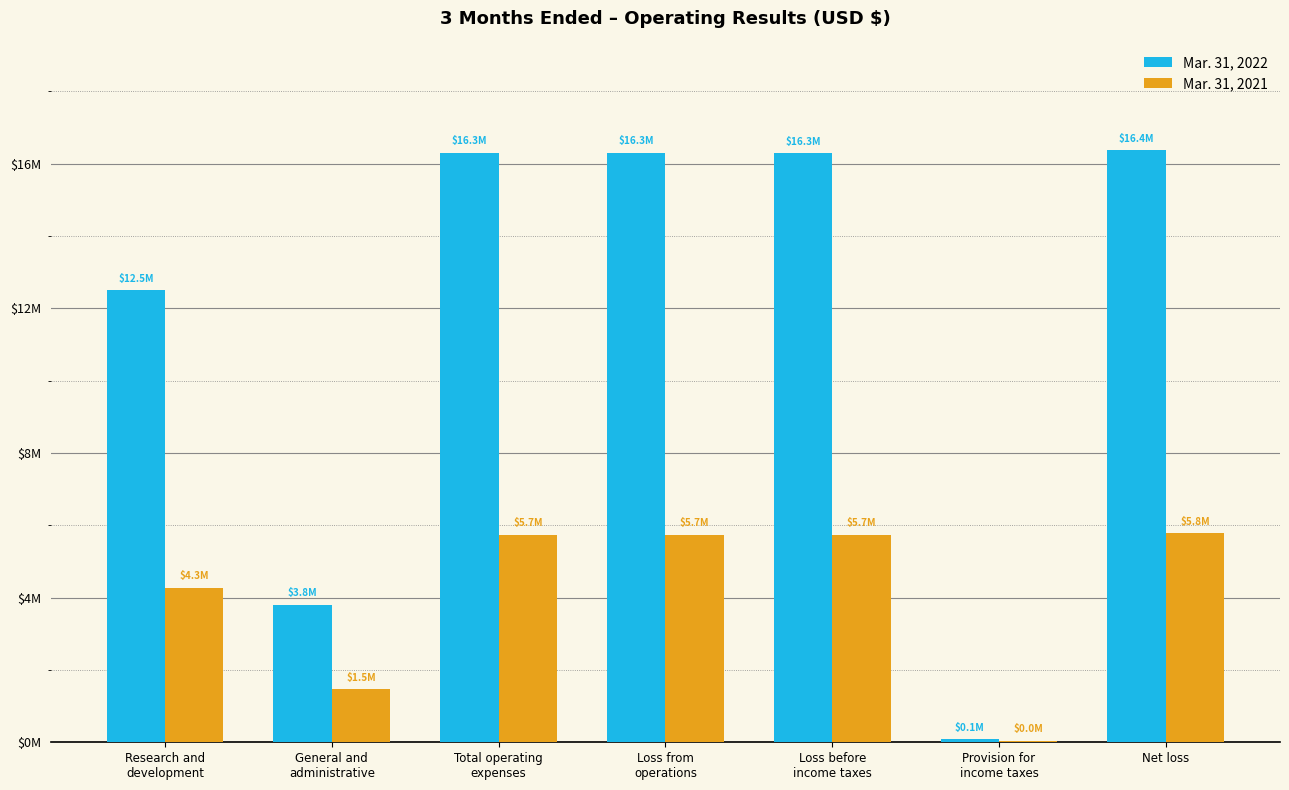

Rank the series by their maximum value, from lowest to highest.

Mar. 31, 2021, Mar. 31, 2022